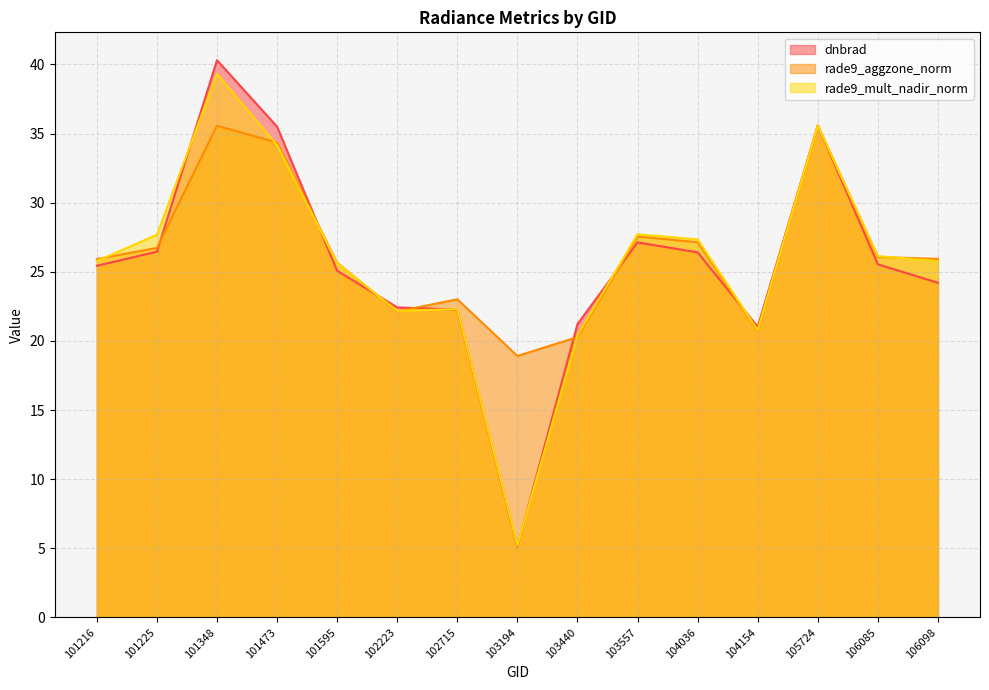

What is the value of the dnbrad point at the 6th from the left?

22.4